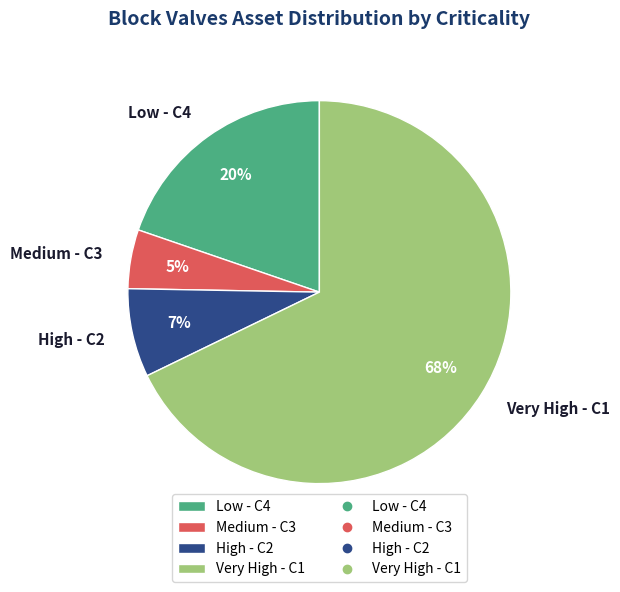

Count the number of slices in the pie.

4